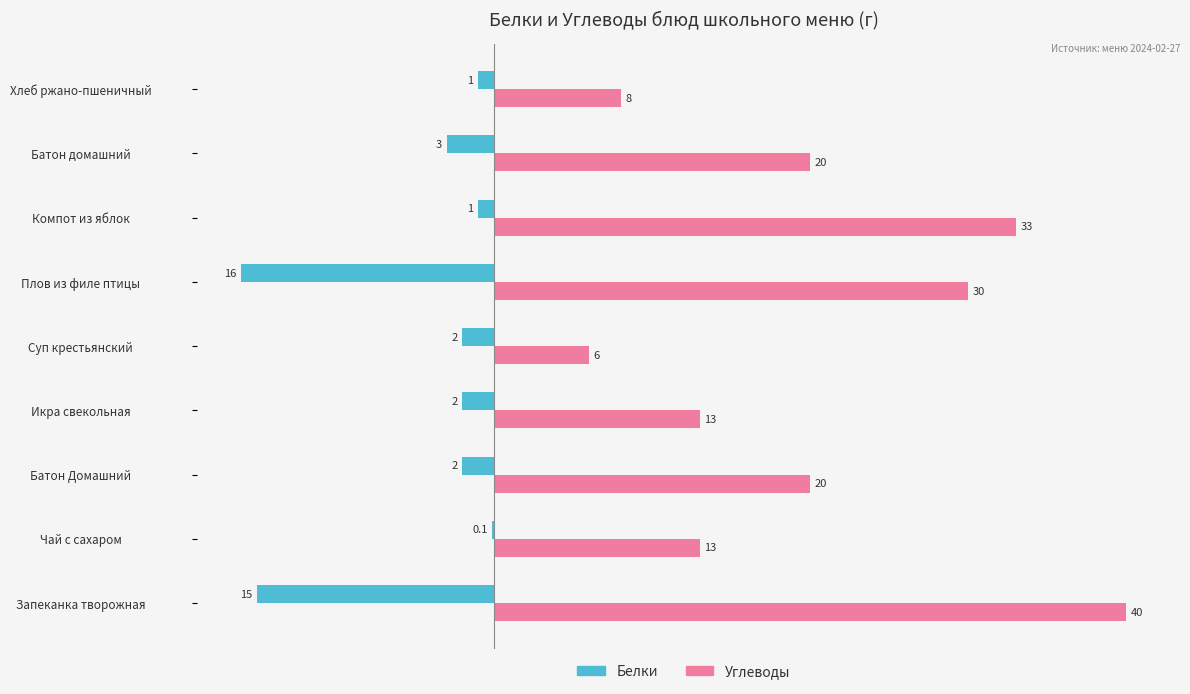

What is the highest value of the Белки series?

-0.1